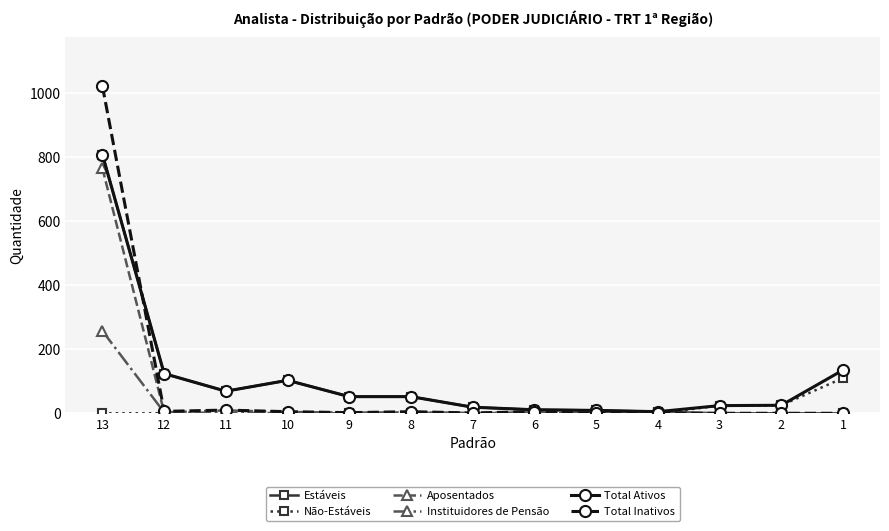

At which category is the sum across all series the highest?

13